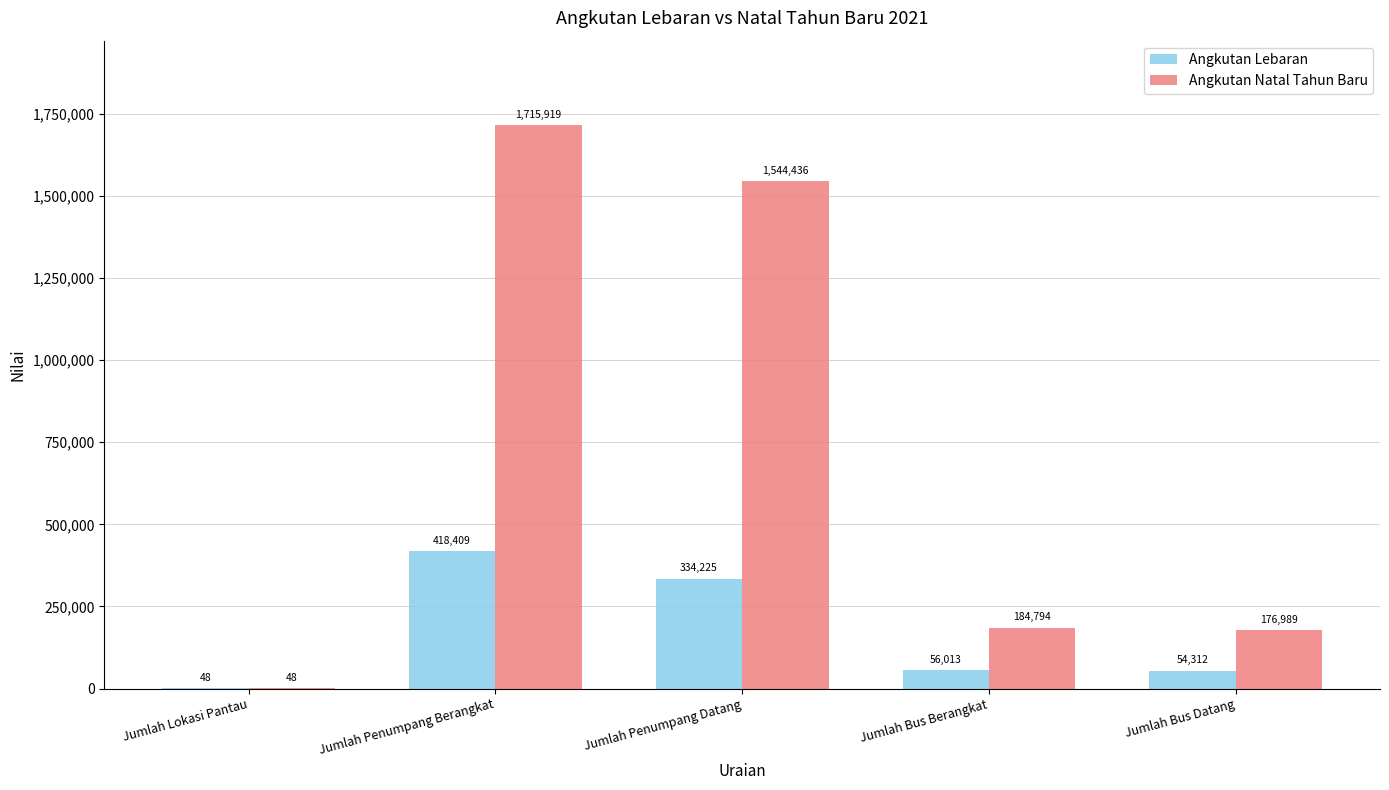

Is it true that Angkutan Lebaran equals 197351 at Jumlah Penumpang Datang?

False